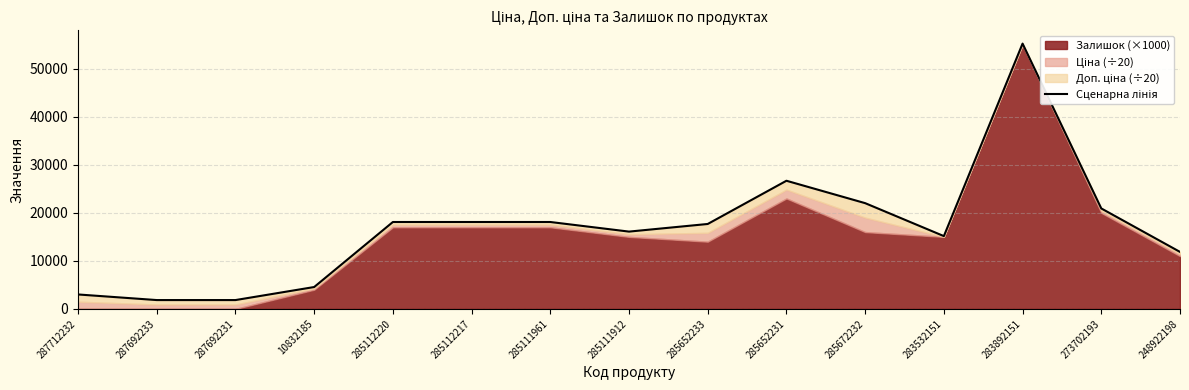

What is the difference between the values at 287692231 and 273702193?

19077.5